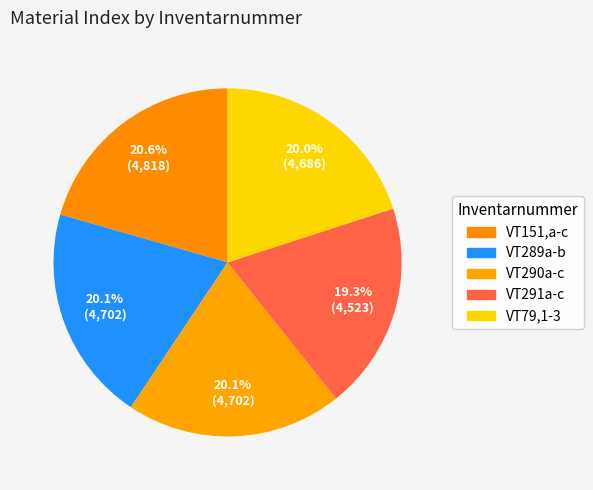

Does VT151,a-c represent more than half of the total?

No